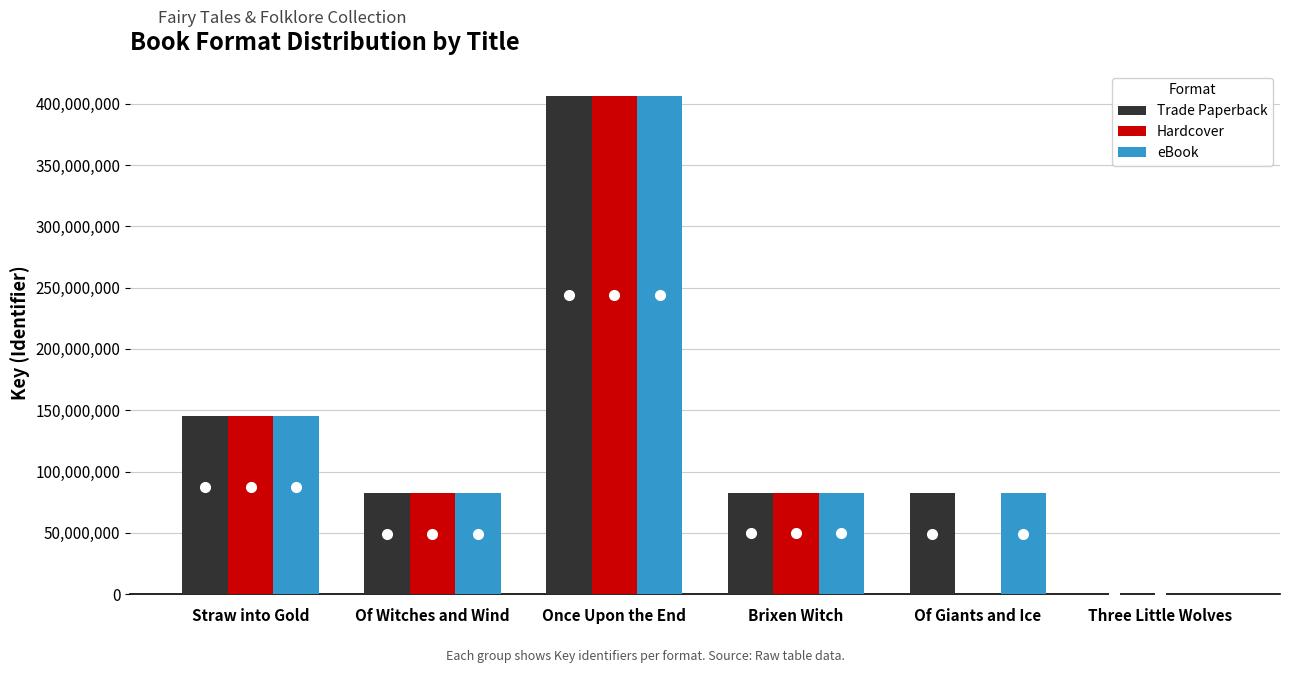

What is the sum of all eBook values?

798401476